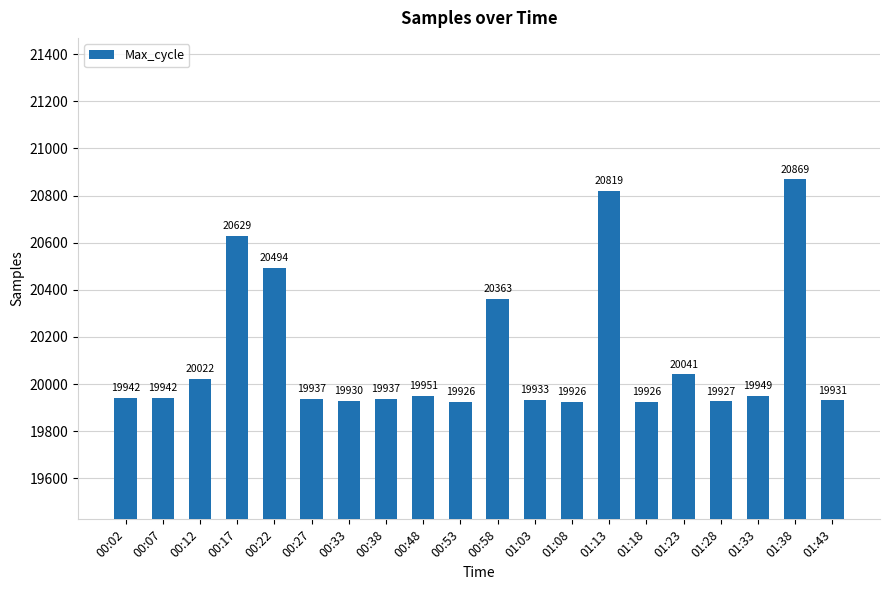

What is the smallest value displayed?

19926